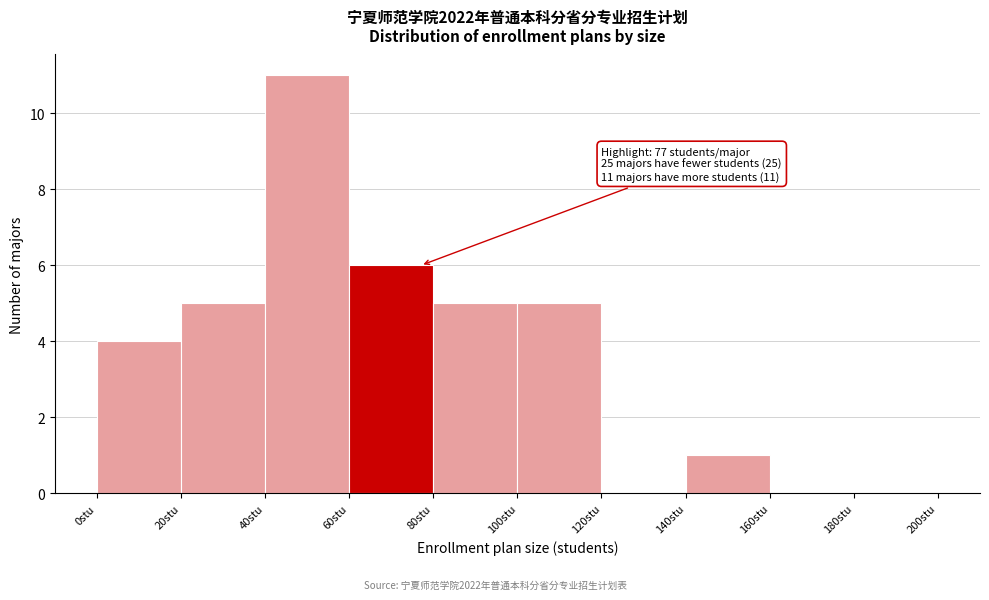

Which range on the x-axis has the tallest bar?

40 to 60